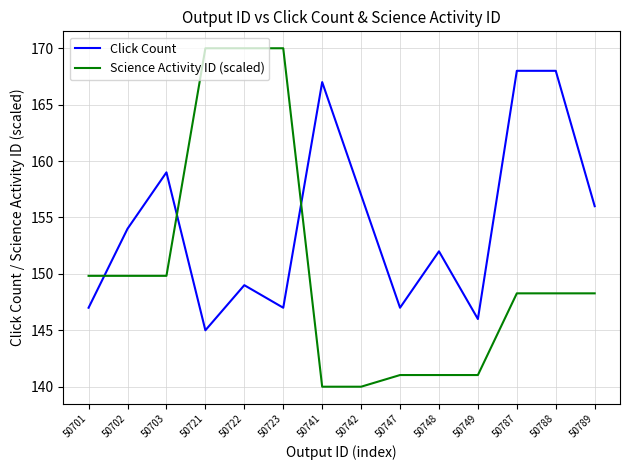

At how many categories does at least one series exceed 153?

10